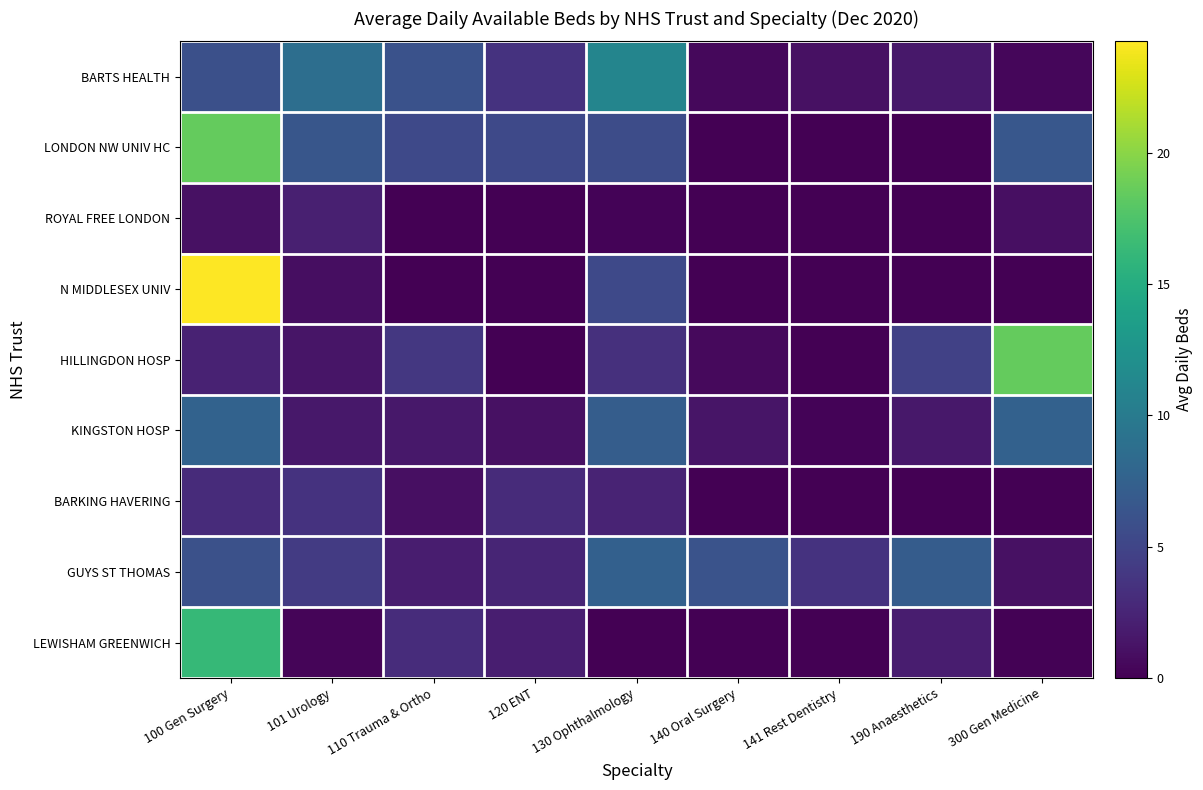

Reading left to right, what are all the values shown in this chart?

BARTS HEALTH: 100 Gen Surgery=5.9	101 Urology=8.7	110 Trauma & Ortho=6.1	120 ENT=3.6	130 Ophthalmology=11.0	140 Oral Surgery=0.6	141 Rest Dentistry=1.1	190 Anaesthetics=1.6	300 Gen Medicine=0.5
LONDON NW UNIV HC: 100 Gen Surgery=18.5	101 Urology=6.5	110 Trauma & Ortho=5.3	120 ENT=5.3	130 Ophthalmology=5.7	140 Oral Surgery=0.0	141 Rest Dentistry=0.0	190 Anaesthetics=0.0	300 Gen Medicine=6.6
ROYAL FREE LONDON: 100 Gen Surgery=1.1	101 Urology=2.2	110 Trauma & Ortho=0.0	120 ENT=0.0	130 Ophthalmology=0.2	140 Oral Surgery=0.0	141 Rest Dentistry=0.0	190 Anaesthetics=0.0	300 Gen Medicine=1.0
N MIDDLESEX UNIV: 100 Gen Surgery=24.2	101 Urology=0.9	110 Trauma & Ortho=0.0	120 ENT=0.0	130 Ophthalmology=5.3	140 Oral Surgery=0.0	141 Rest Dentistry=0.0	190 Anaesthetics=0.0	300 Gen Medicine=0.0
HILLINGDON HOSP: 100 Gen Surgery=2.3	101 Urology=1.4	110 Trauma & Ortho=3.9	120 ENT=0.0	130 Ophthalmology=3.4	140 Oral Surgery=0.6	141 Rest Dentistry=0.0	190 Anaesthetics=4.7	300 Gen Medicine=18.6
KINGSTON HOSP: 100 Gen Surgery=7.6	101 Urology=1.6	110 Trauma & Ortho=1.6	120 ENT=1.1	130 Ophthalmology=7.2	140 Oral Surgery=1.3	141 Rest Dentistry=0.2	190 Anaesthetics=1.6	300 Gen Medicine=7.5
BARKING HAVERING: 100 Gen Surgery=2.9	101 Urology=3.5	110 Trauma & Ortho=1.0	120 ENT=2.9	130 Ophthalmology=2.5	140 Oral Surgery=0.0	141 Rest Dentistry=0.0	190 Anaesthetics=0.0	300 Gen Medicine=0.0
GUYS ST THOMAS: 100 Gen Surgery=6.1	101 Urology=4.2	110 Trauma & Ortho=1.9	120 ENT=2.5	130 Ophthalmology=7.4	140 Oral Surgery=6.2	141 Rest Dentistry=3.6	190 Anaesthetics=7.0	300 Gen Medicine=1.0
LEWISHAM GREENWICH: 100 Gen Surgery=16.3	101 Urology=0.3	110 Trauma & Ortho=3.1	120 ENT=2.0	130 Ophthalmology=0.0	140 Oral Surgery=0.0	141 Rest Dentistry=0.0	190 Anaesthetics=1.9	300 Gen Medicine=0.1